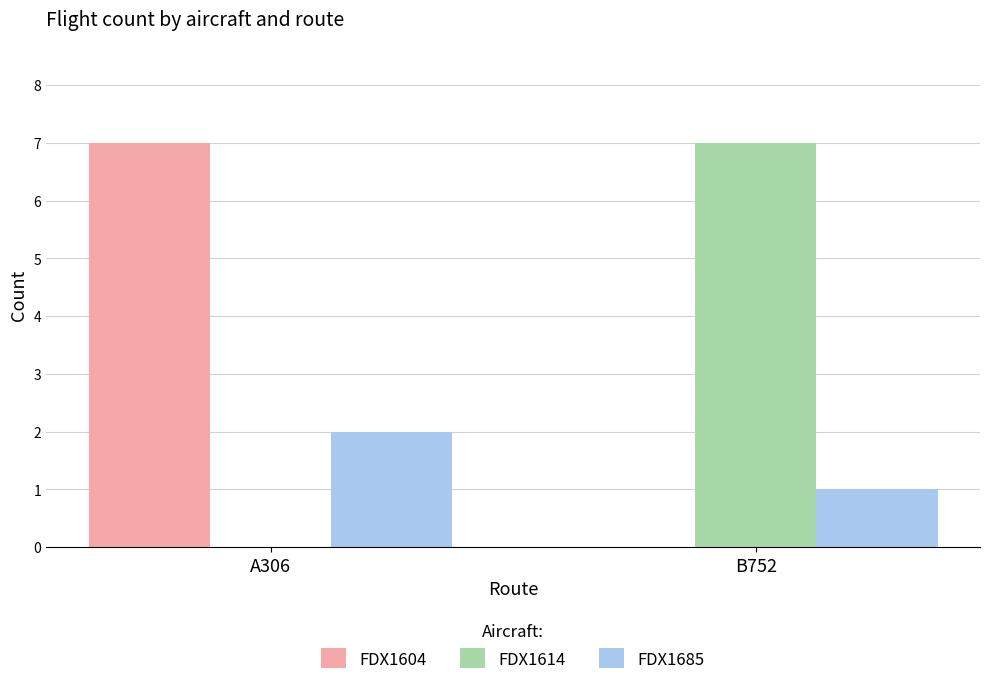

At which category is the sum across all series the highest?

A306